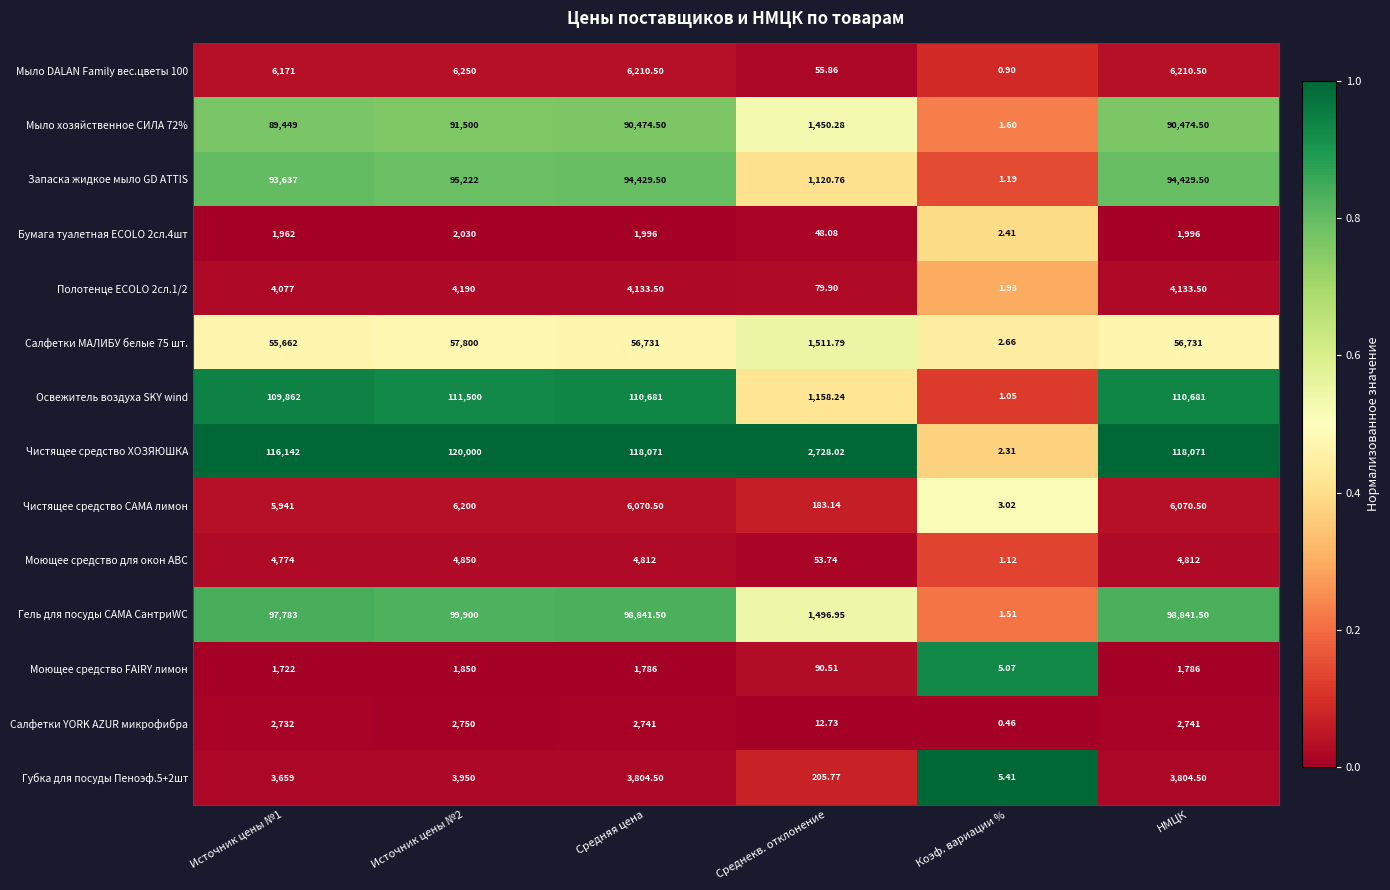

At which category does the chart reach its minimum across all series?

Коэф. вариации %